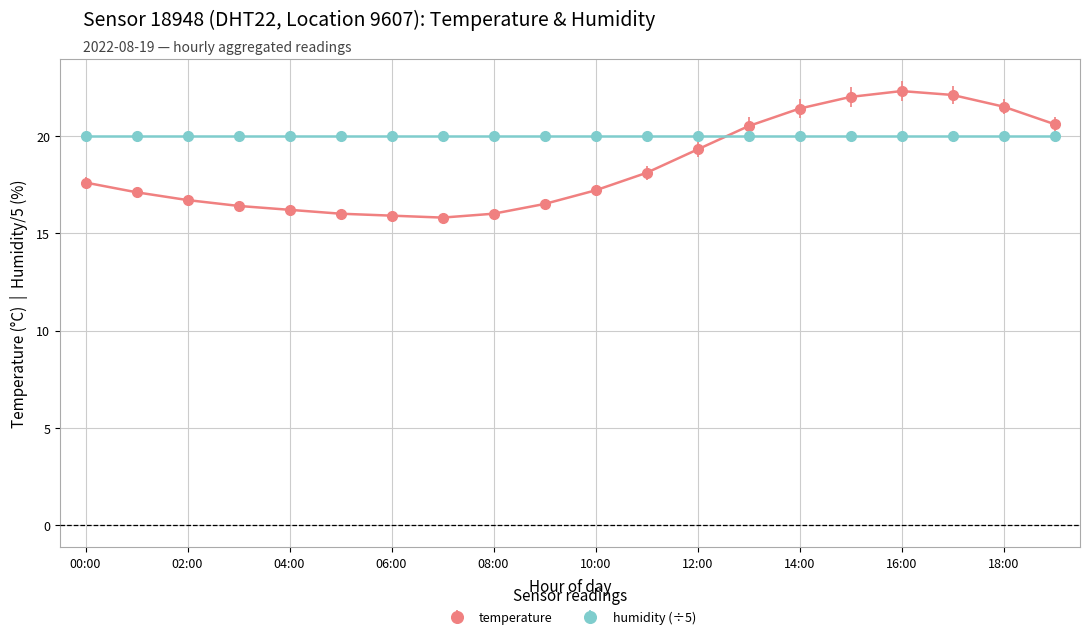

List the series in order of their overall mean, highest first.

humidity (÷5), temperature